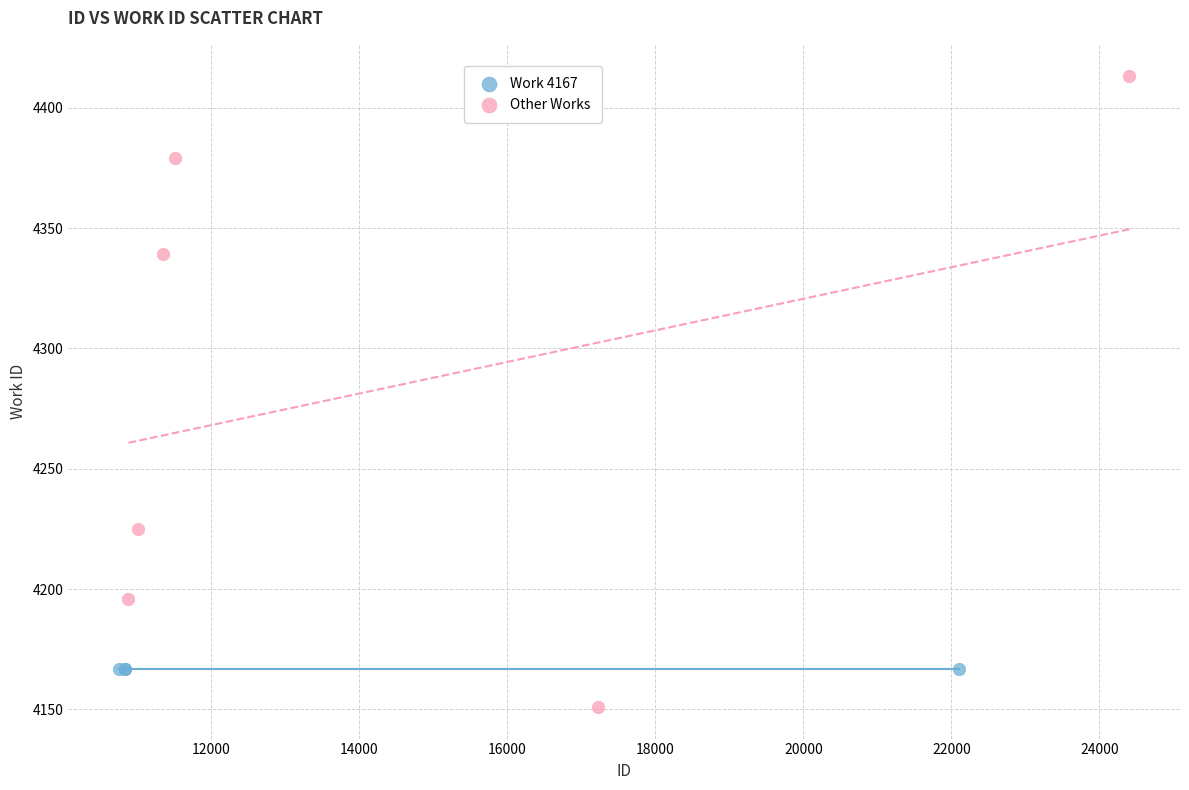

Which series contains the highest Y value?

Other Works